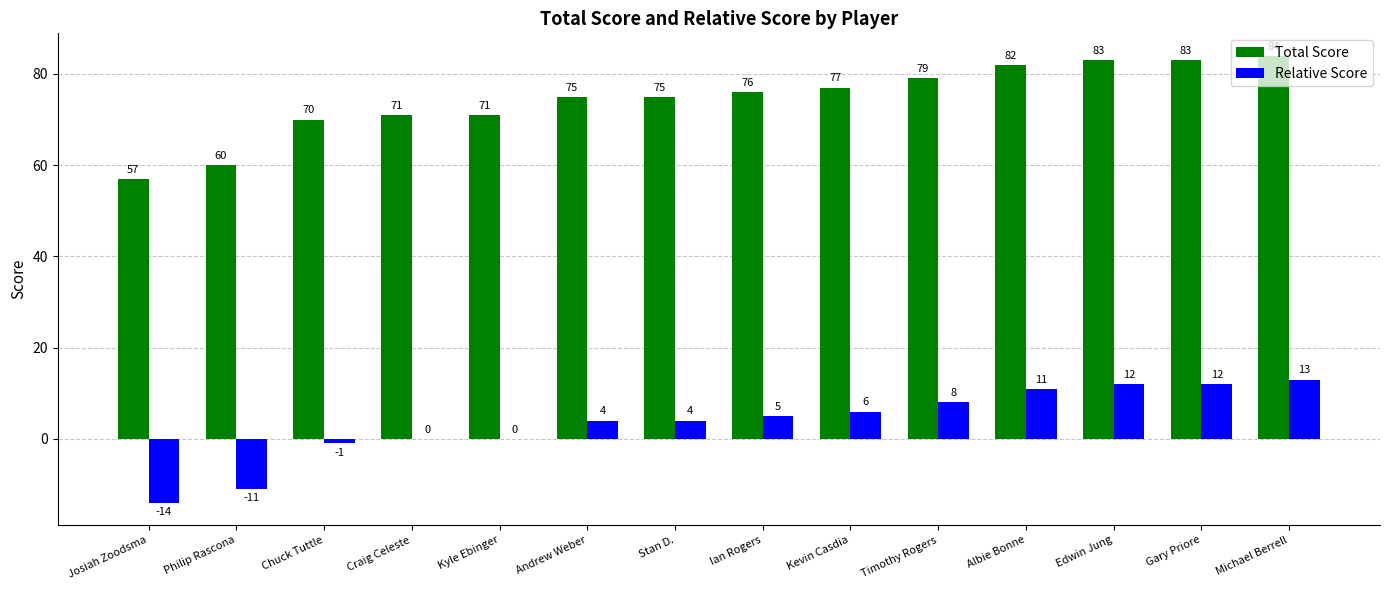

What is the total value across all series at Edwin Jung?

95